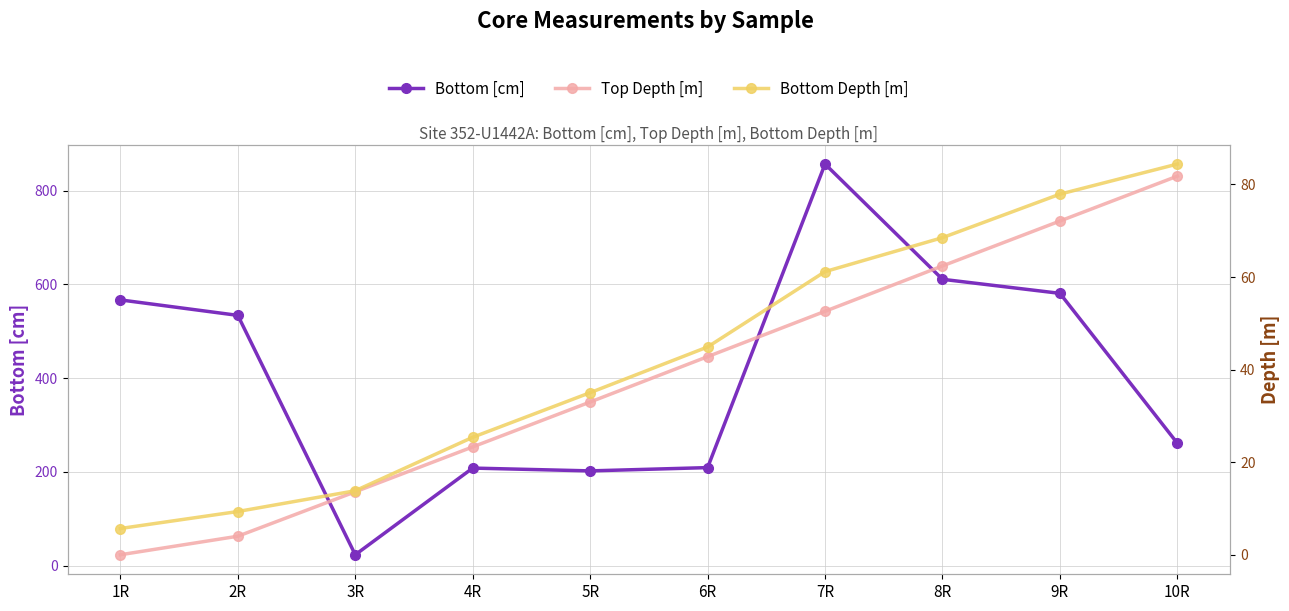

True or false: Bottom [cm] has a value of 9.8 at 3R.

False